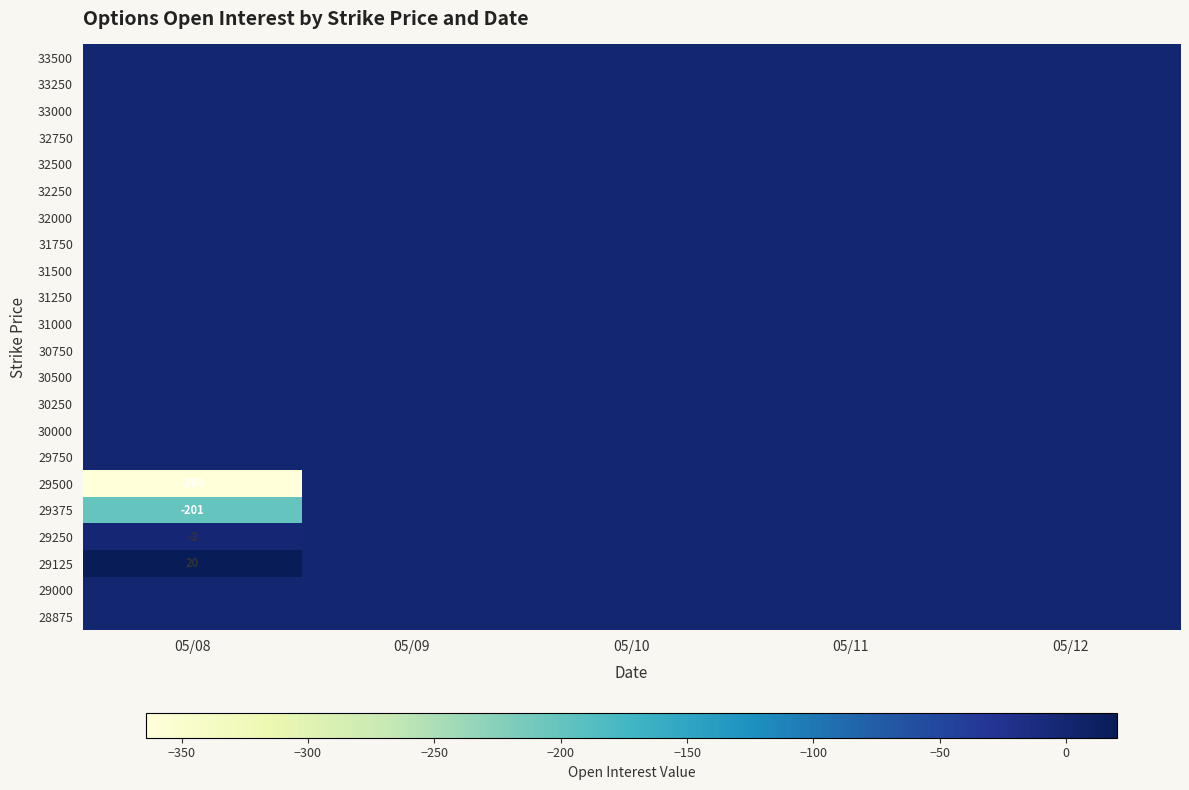

Is the value of 33500 at 05/10 greater than the value of 31250 at 05/12?

No